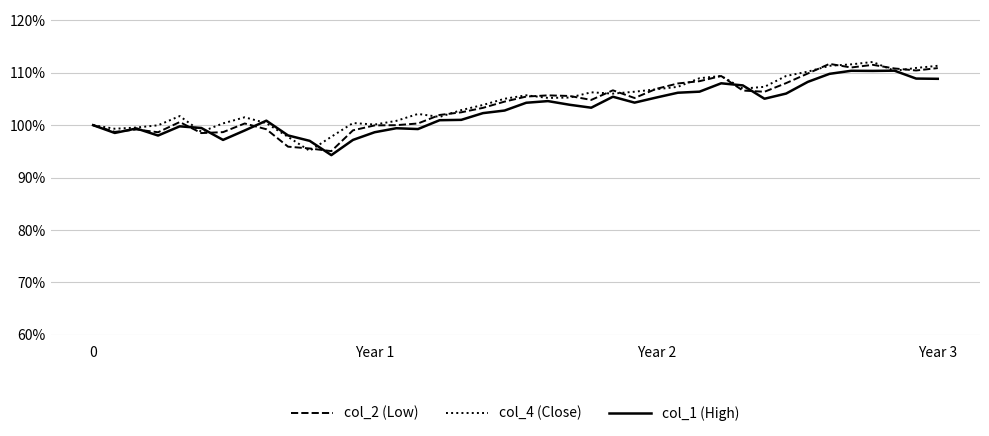

Is this an area chart (filled region under the line)?

No